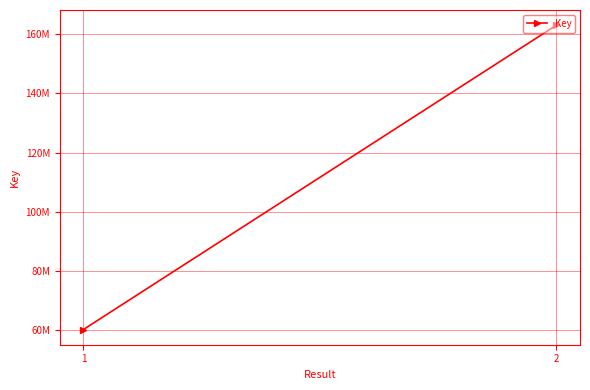

What is the sum of the values at 1 and 2?

223285955